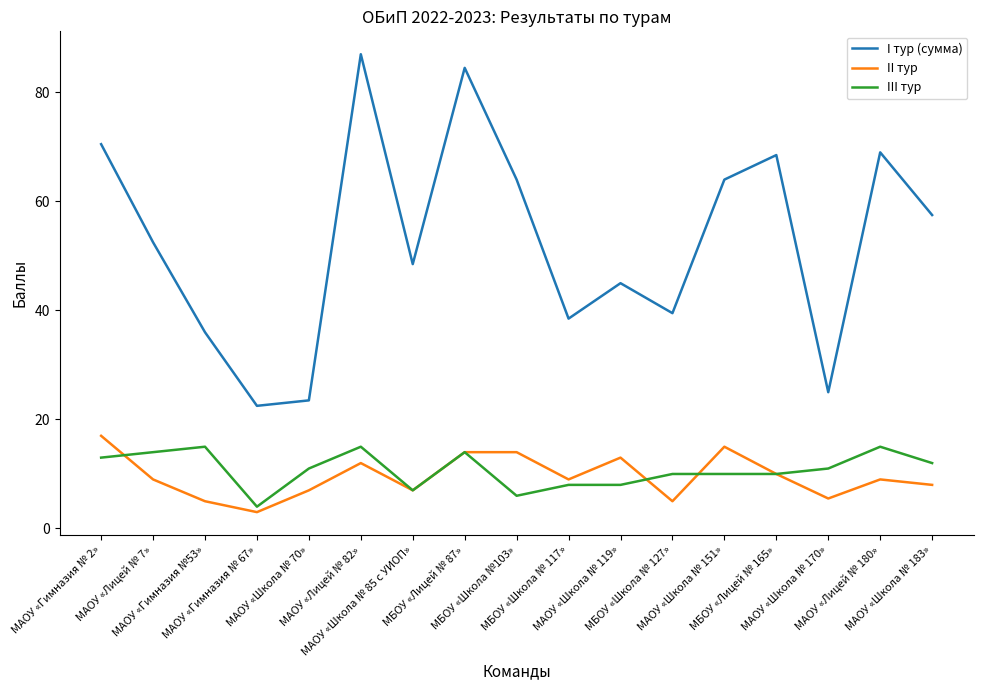

What position from the left is МАОУ «Школа № 70»?

5